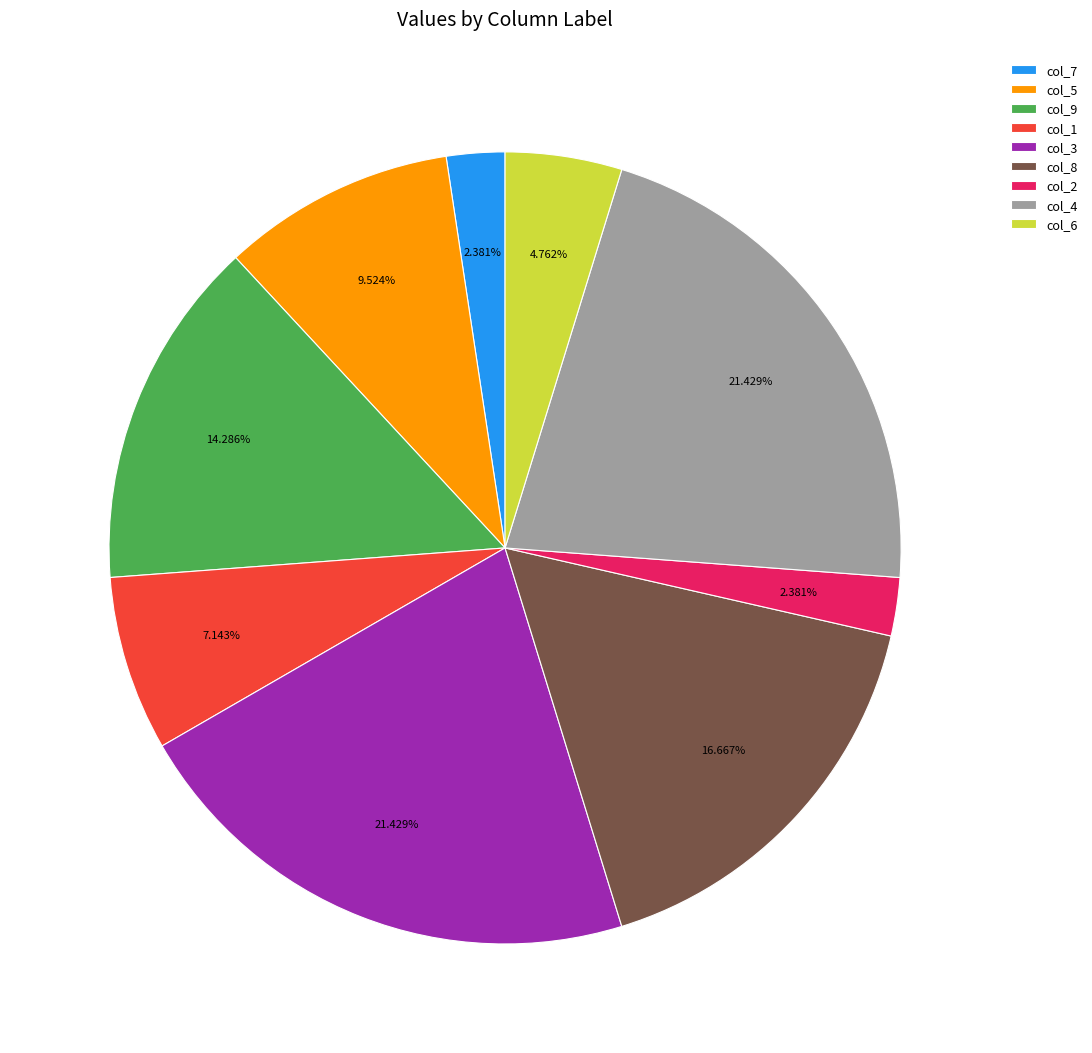

Is there any slice that represents more than half of the pie?

No